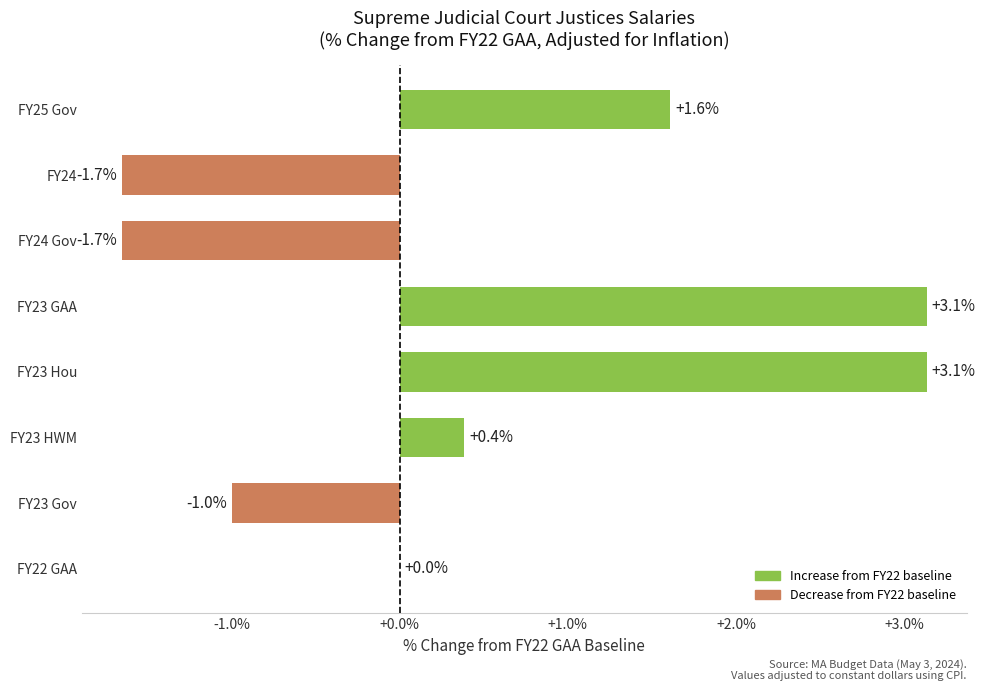

Count the number of categories in the chart.

8